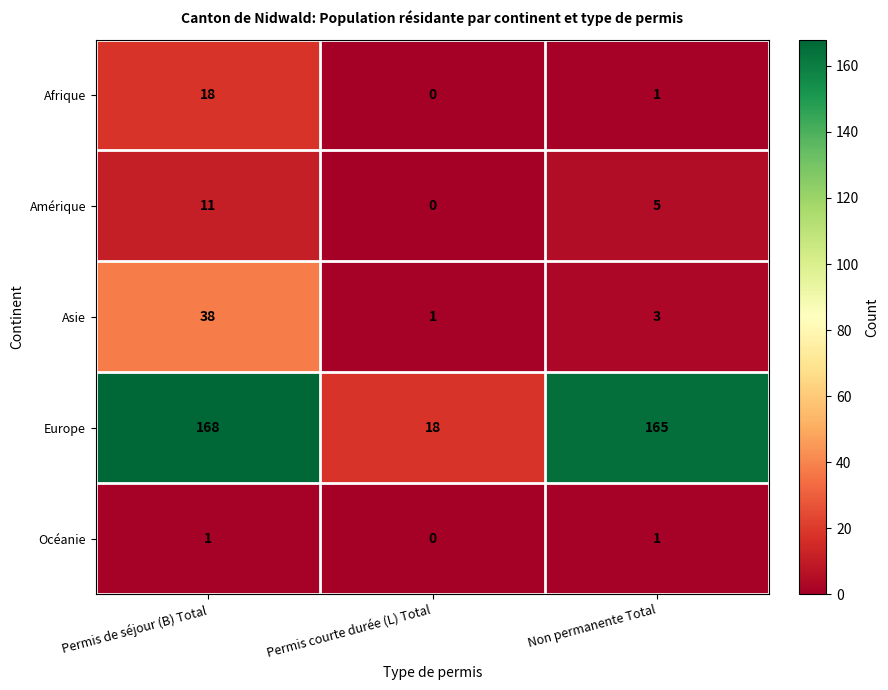

List the series in order of their peak value, lowest first.

Océanie, Amérique, Afrique, Asie, Europe